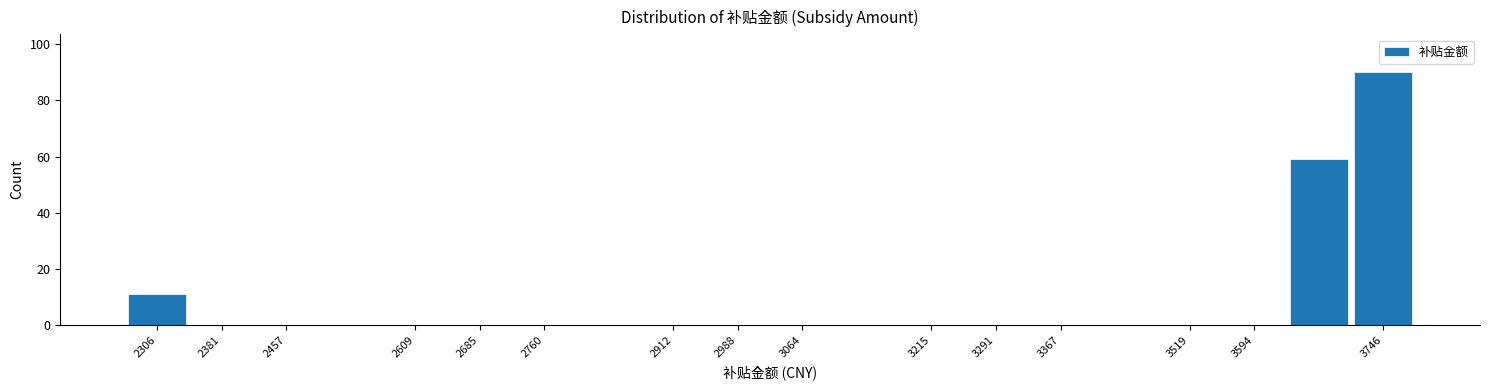

Which range on the x-axis has the tallest bar?

3710 to 3780